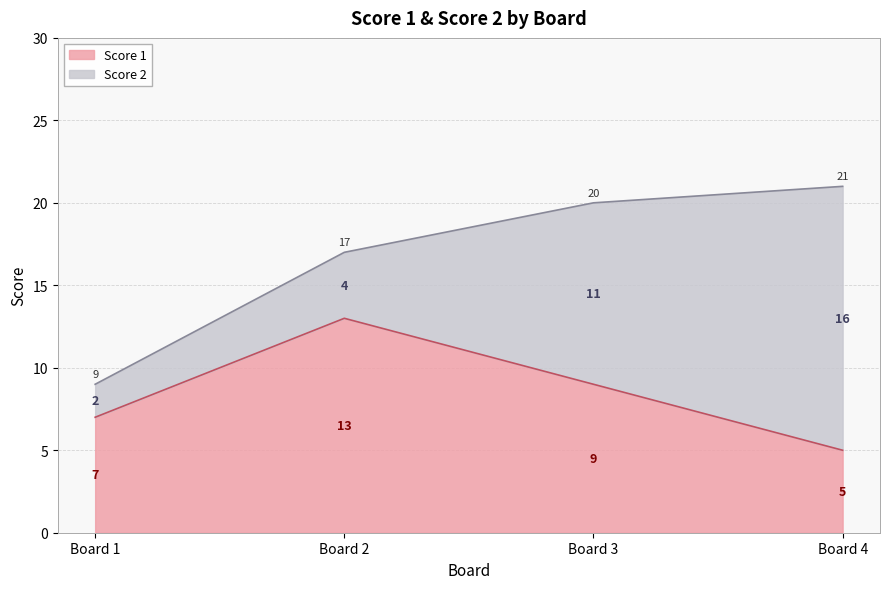

The value of Score 1 at Board 2 is 13. True or false?

True